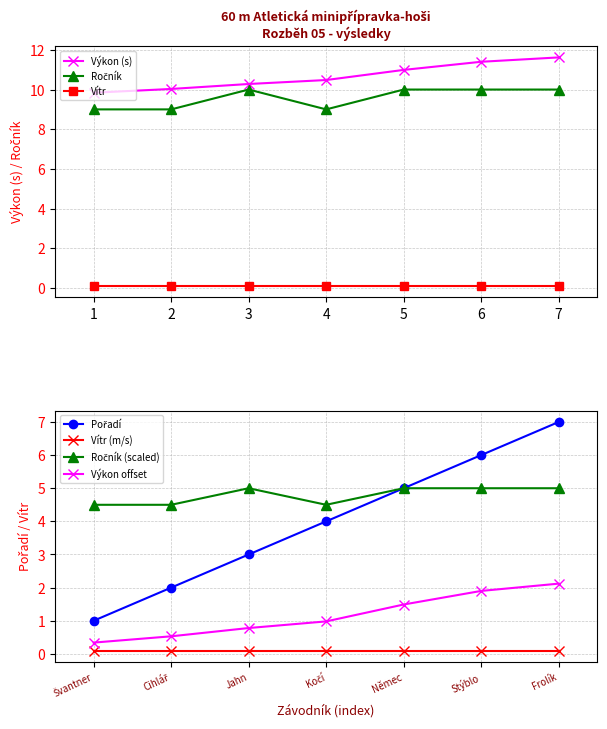

The Výkon (s) series shows 2.1 at 1. True or false?

False